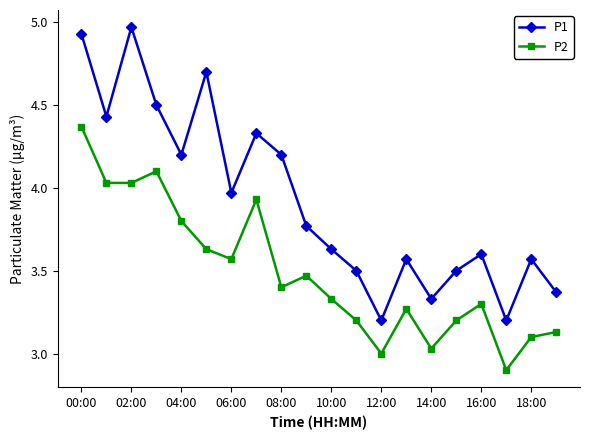

Rank the series by their maximum value, from lowest to highest.

P2, P1